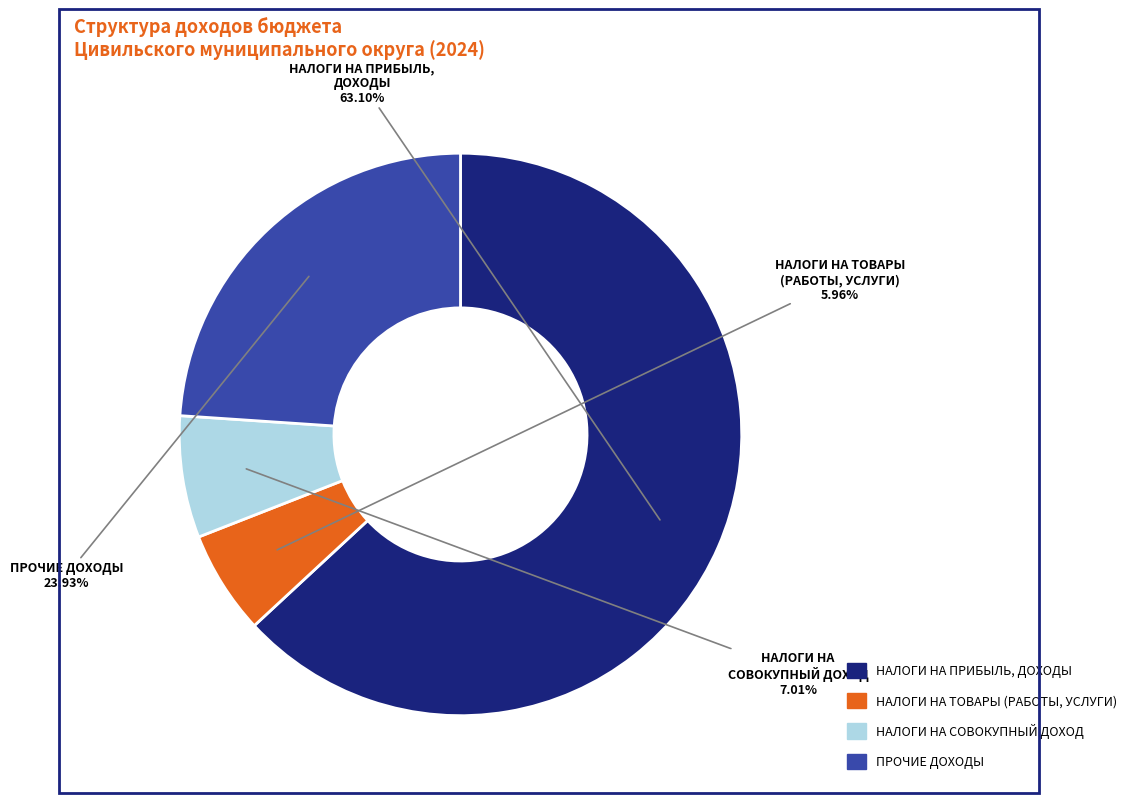

Is there a majority slice in this chart?

Yes